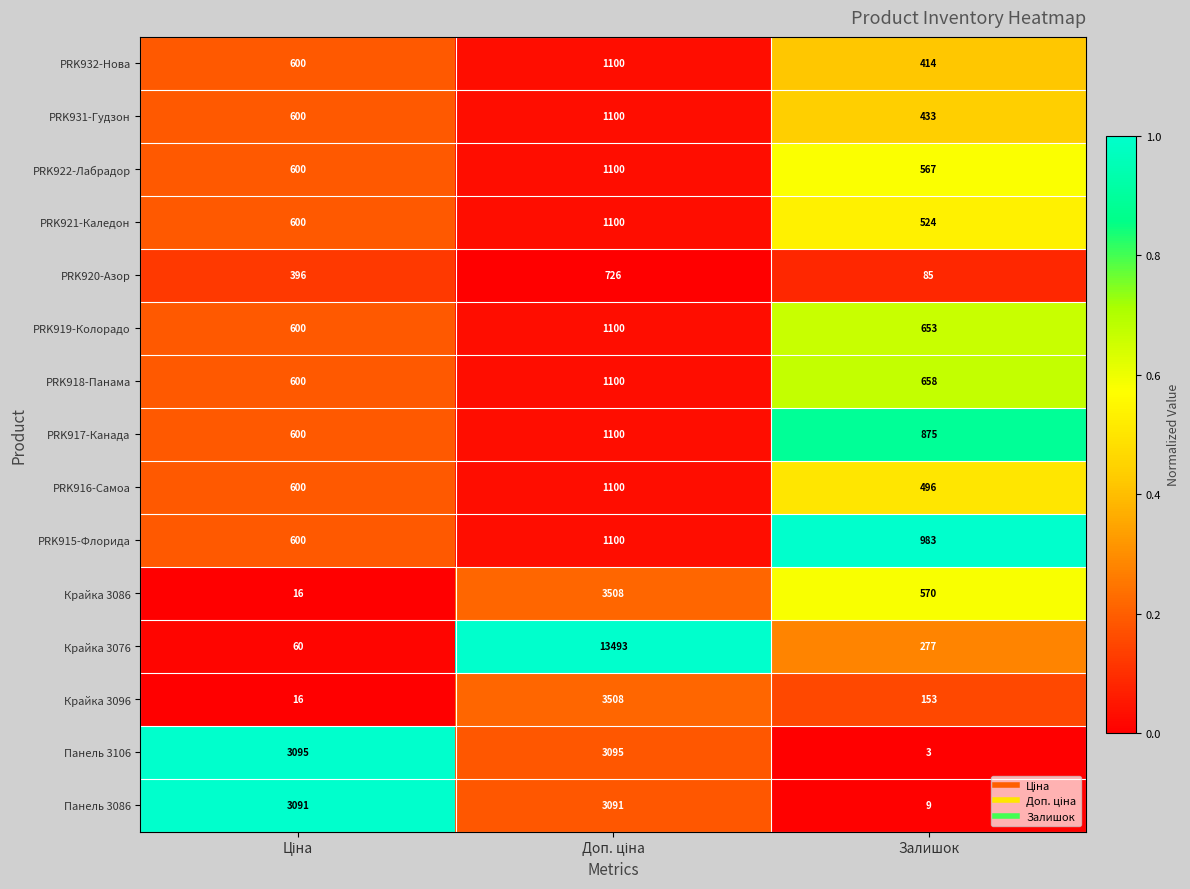

Which series has the largest range (max minus min)?

Крайка 3076